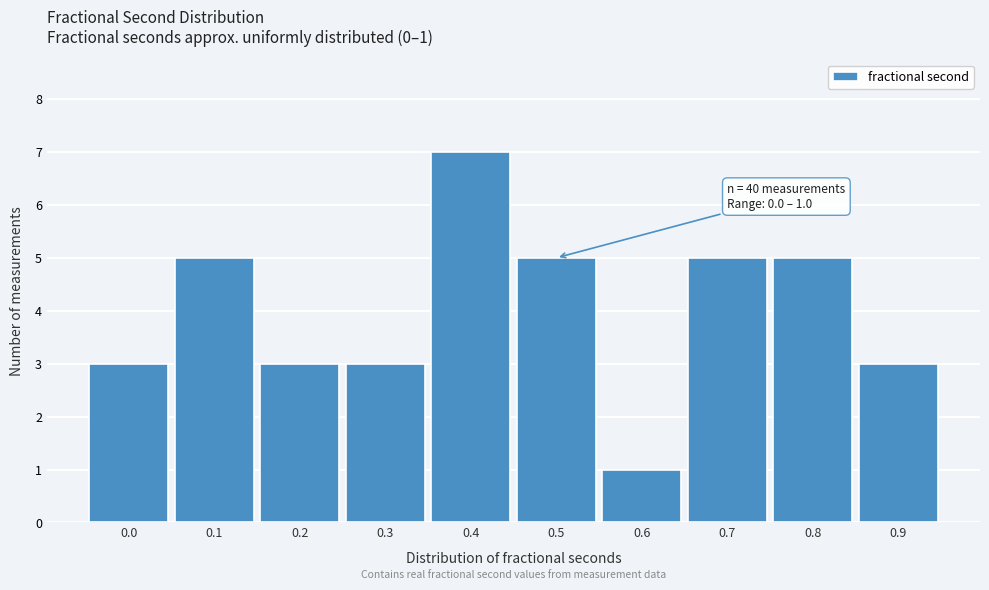

Reading left to right, what are all the values shown in this chart?

3	5	3	3	7	5	1	5	5	3